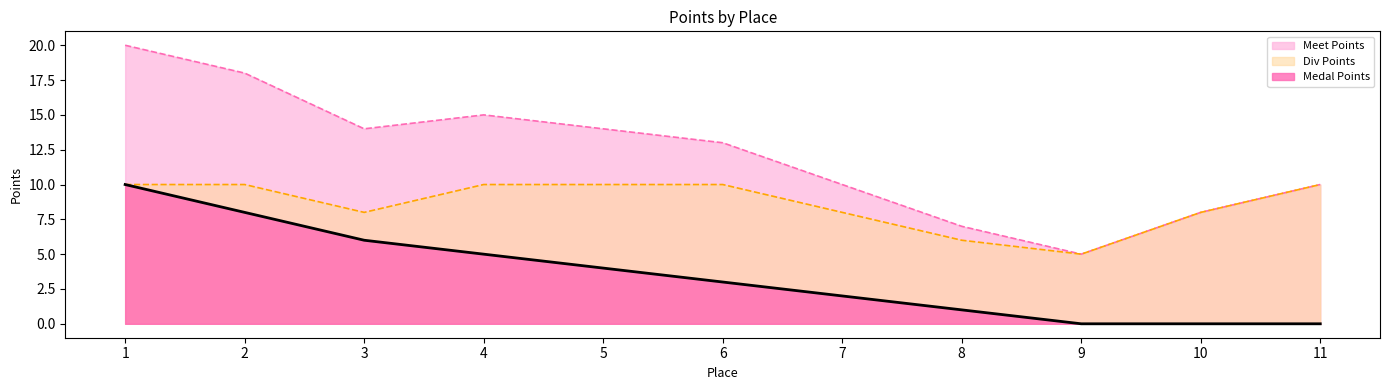

Which series has the largest range (max minus min)?

Meet Points